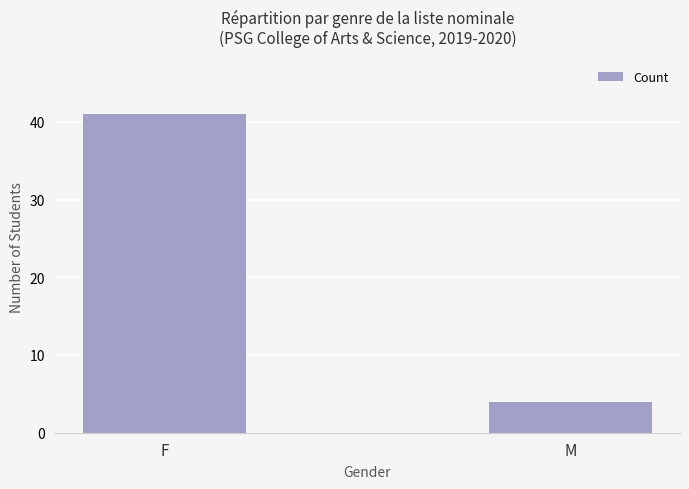

What is the ratio of the value at M to the value at F?

0.1